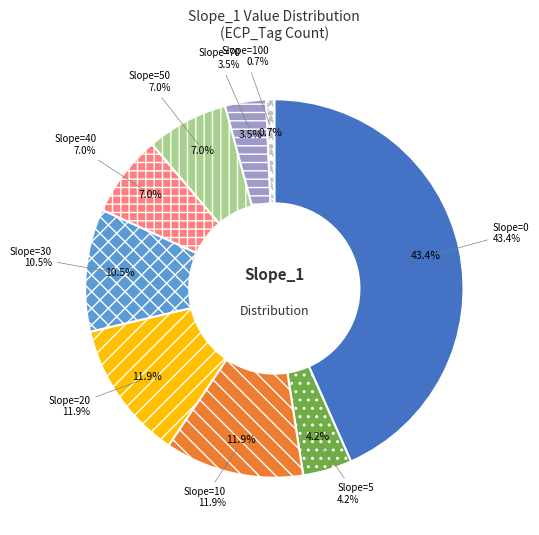

Is there any slice that represents more than half of the pie?

No